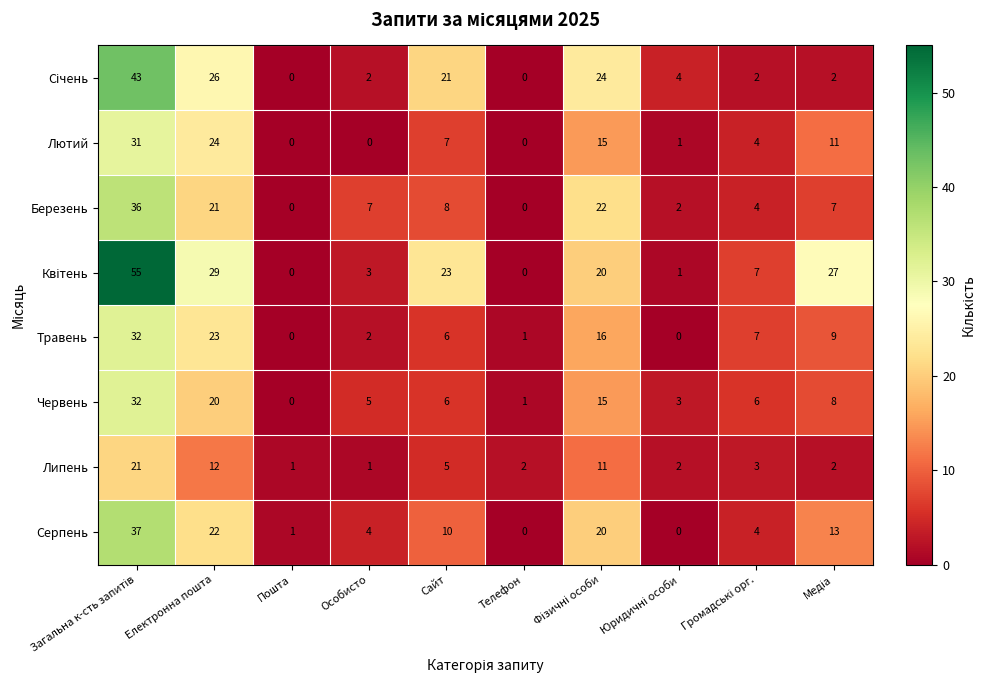

Is the value of Лютий at Сайт greater than the value of Липень at Особисто?

Yes